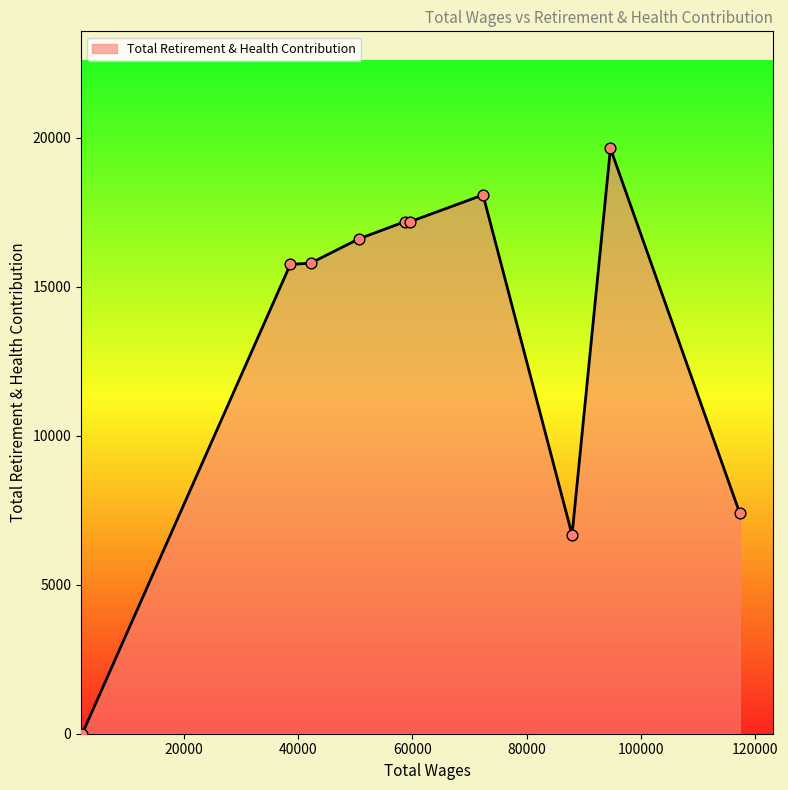

What is the difference between the maximum and minimum values?

19642